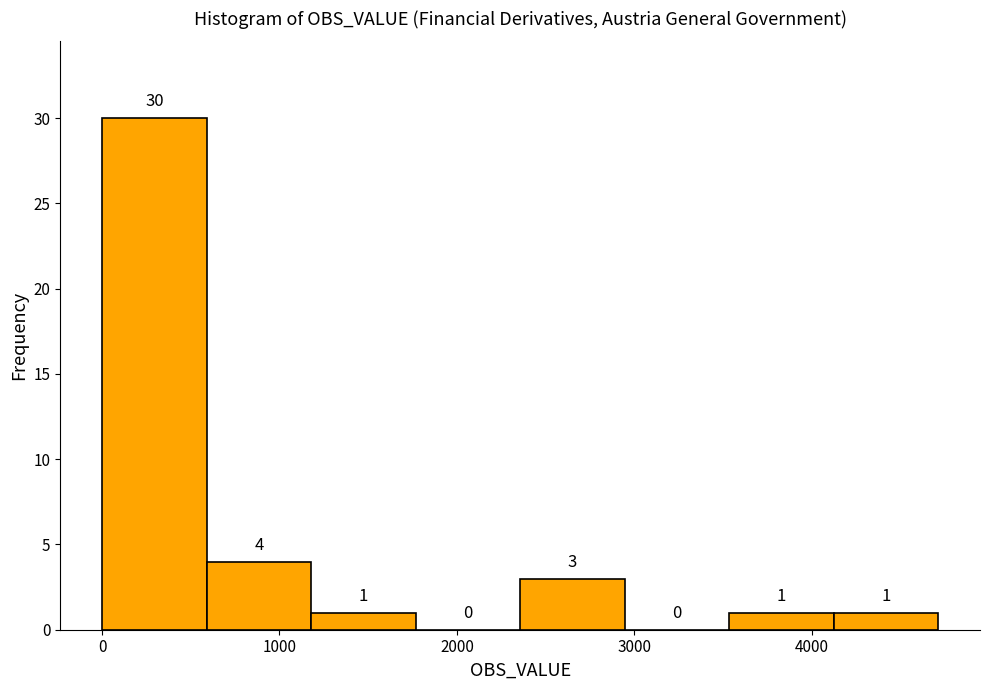

Over which range of the x-axis is the bar tallest?

0 to 600